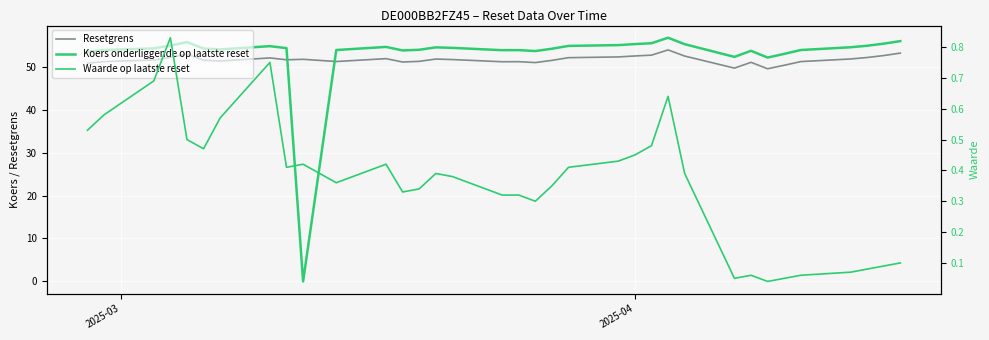

In Waarde op laatste reset, how many points are higher than both neighbors (excluding endpoints)?

7